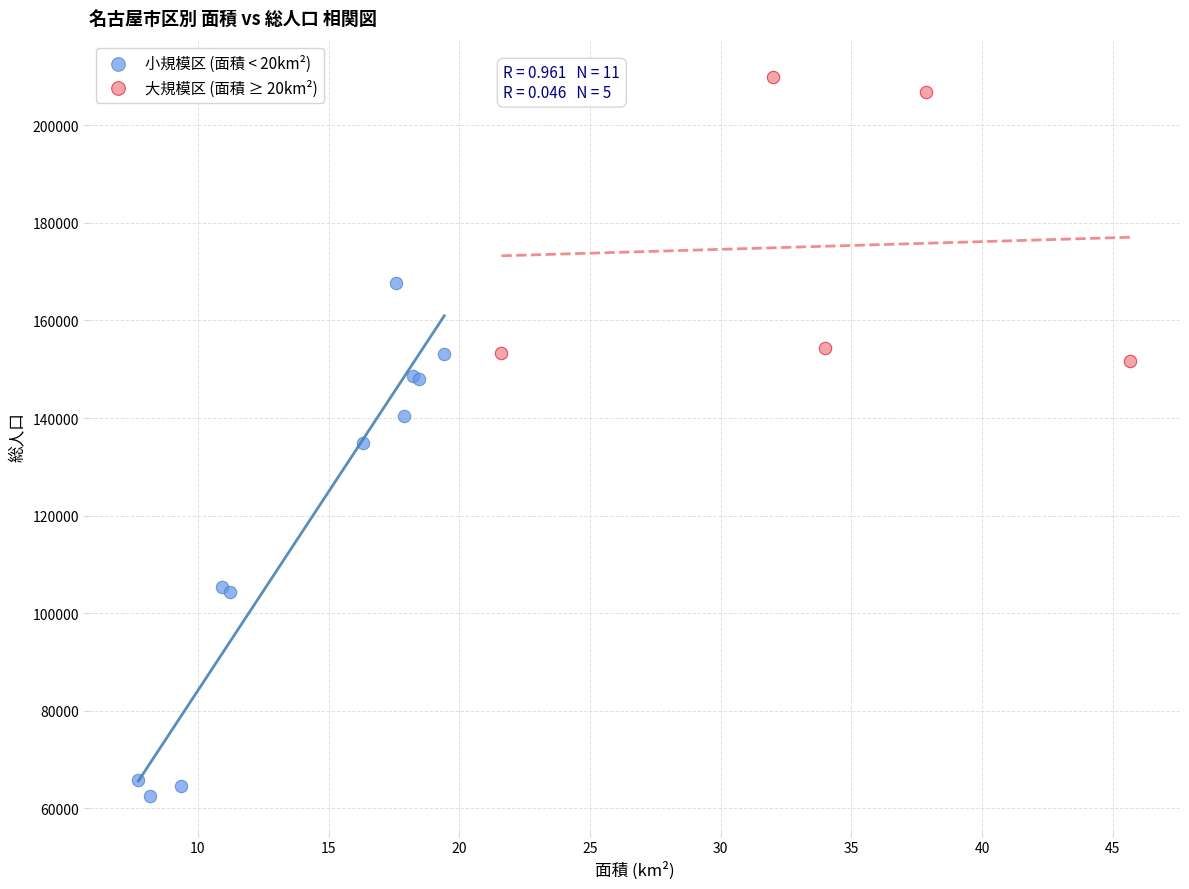

Which series reaches the minimum Y coordinate?

小規模区 (面積 < 20km²)